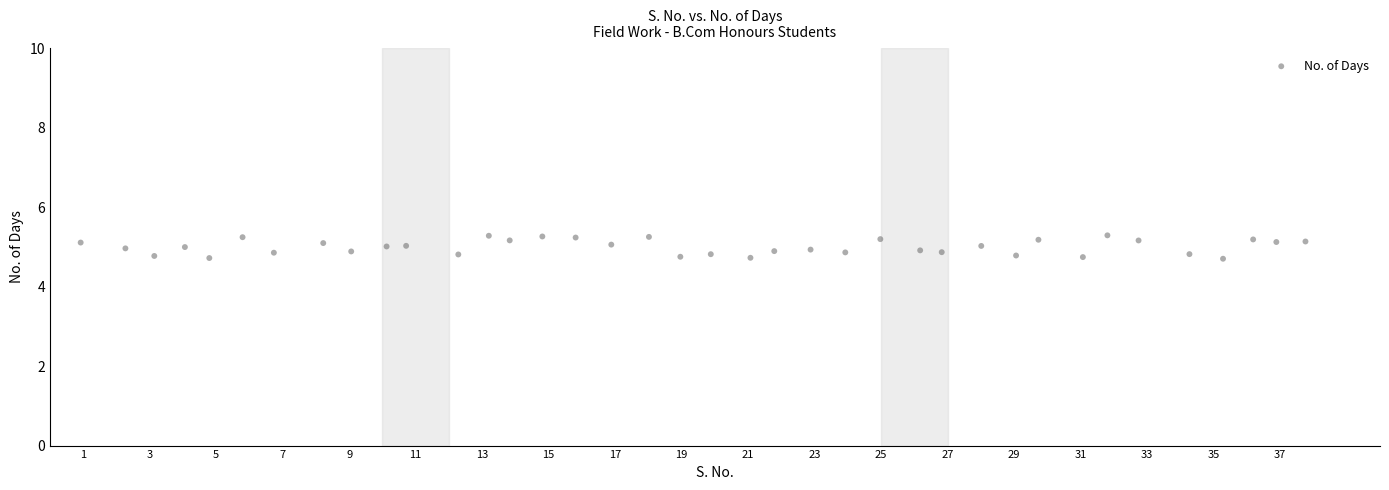

What is the range of Y values (max minus min)?

0.6